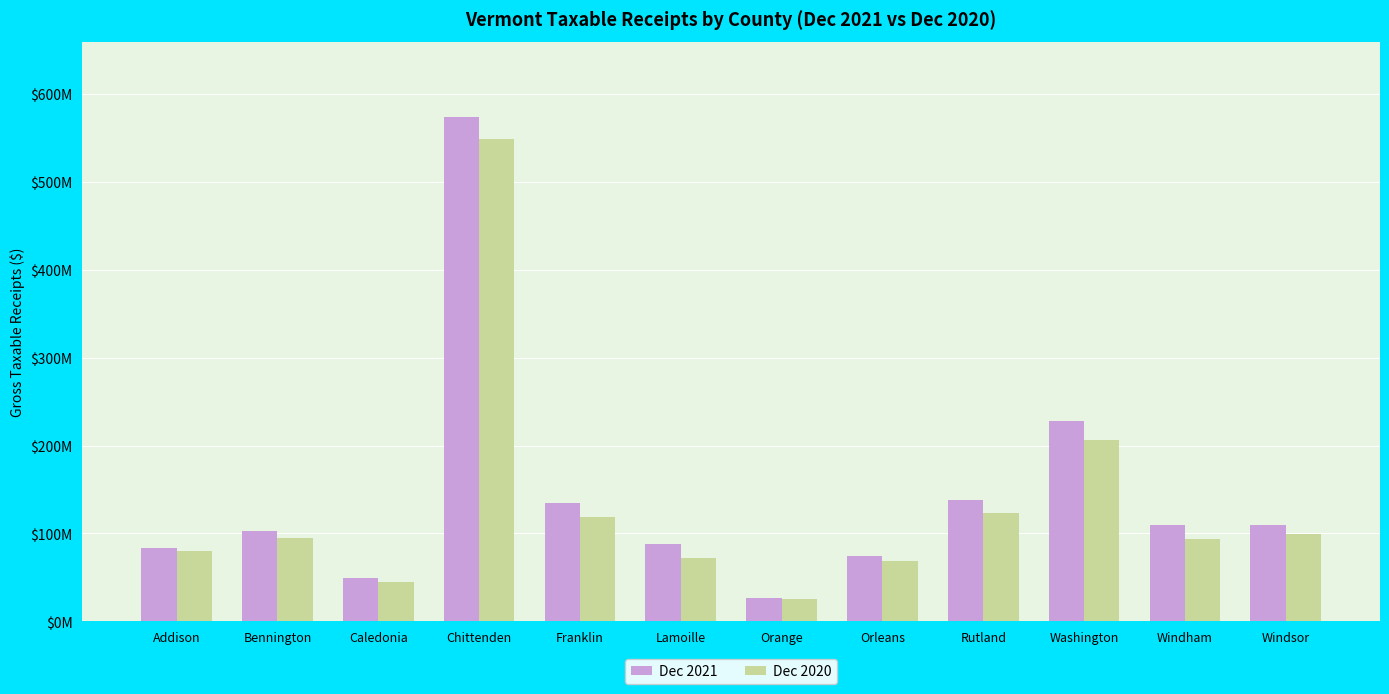

Reading right to left, what are all the values shown in this chart?

Dec 2021: 109769734.7	109802718.4	227552270.0	137793826.3	74010685.5	26749717.9	87730477.1	134692022.9	573223247.3	49161180.1	103332705.1	83764773.8
Dec 2020: 99800118.5	94157796.8	206124448.1	123243031.4	68976685.3	25055558.7	72633017.2	119200489.9	548262497.1	44696140.0	94740523.5	80286988.0